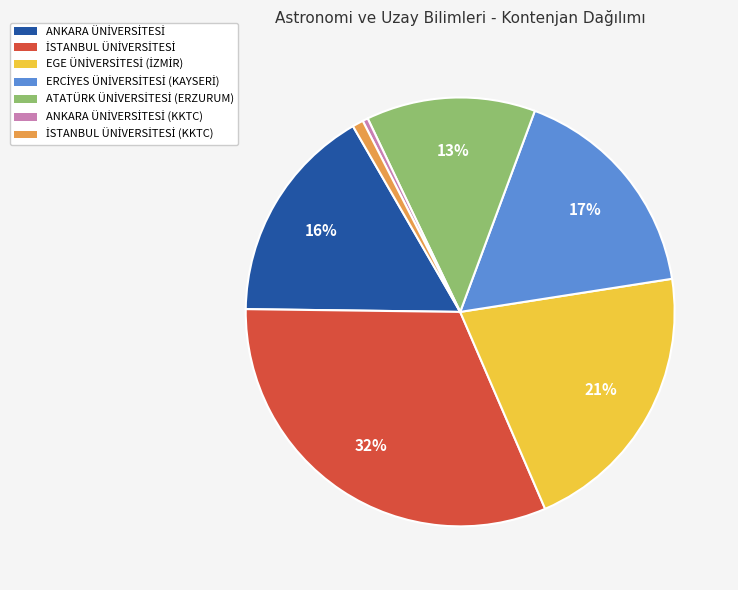

To the nearest percent, what is the average slice percentage?

14%